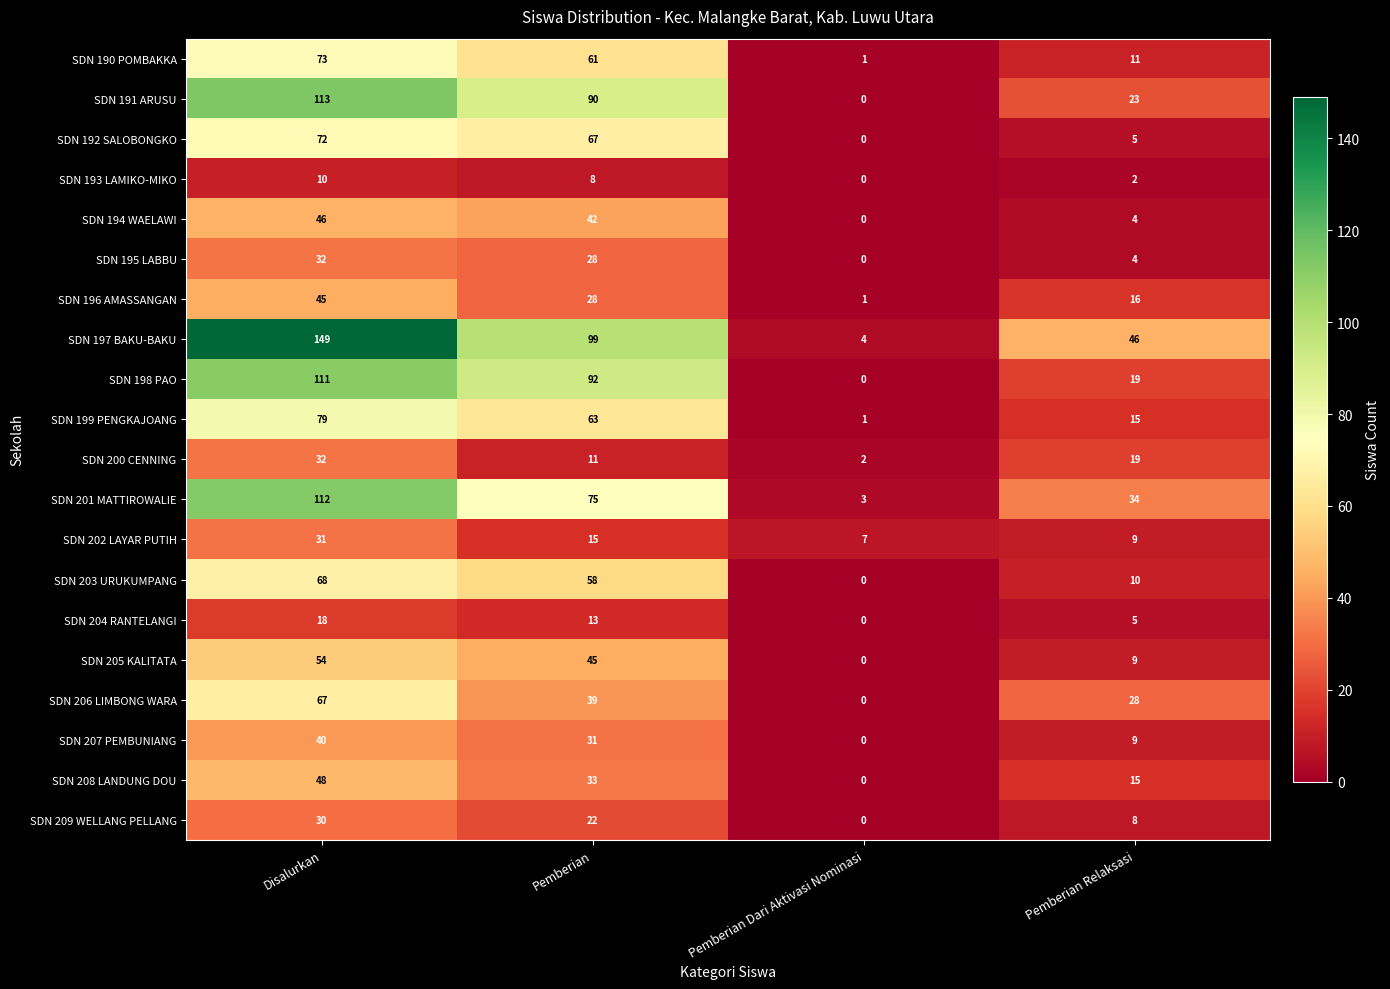

List the labels in order of SDN 209 WELLANG PELLANG value, smallest first.

Pemberian Dari Aktivasi Nominasi, Pemberian Relaksasi, Pemberian, Disalurkan